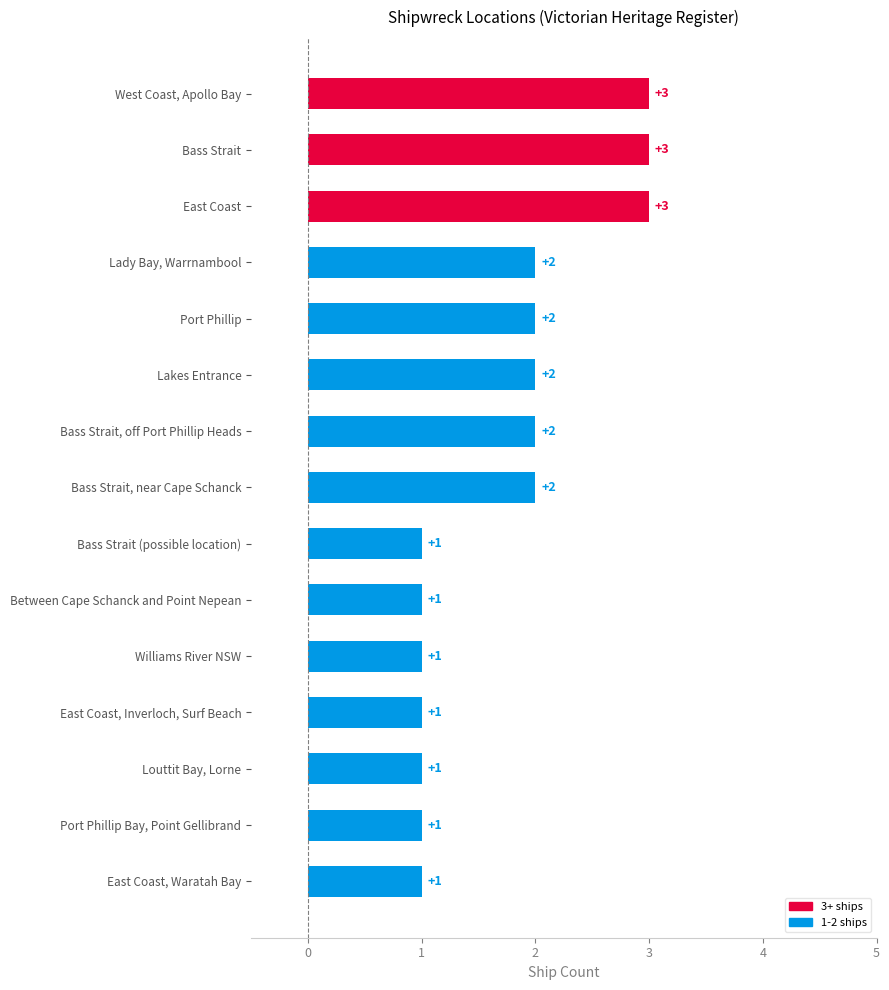

Reading bottom to top, extract all data points from this chart.

1	1	1	1	1	1	1	2	2	2	2	2	3	3	3